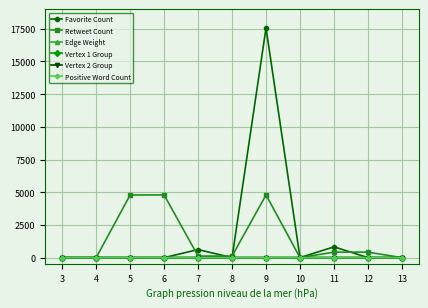

At which category does the chart reach its peak across all series?

9